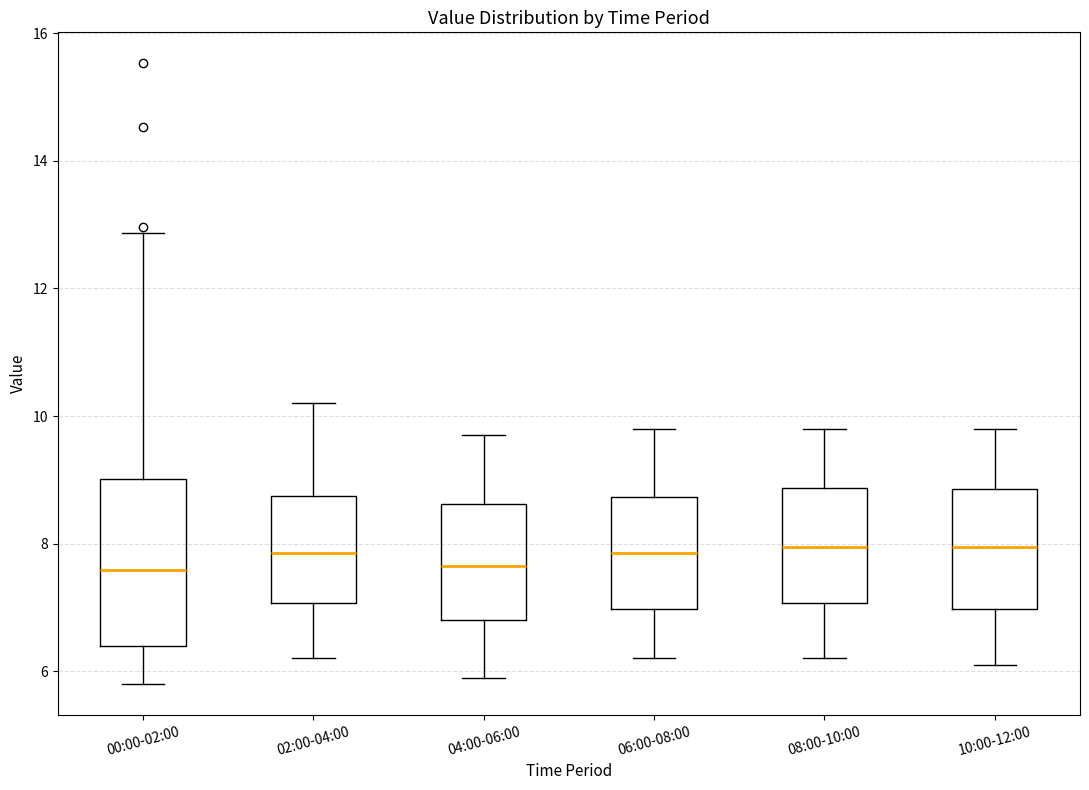

Reading left to right, transcribe this box plot: for each box, give where its median line is, the range the box spans, and where its two whiskers end, as read against the y-axis. The values are not printed on the chart, so give them approximately, as read against the axis.

00:00-02:00: median 7.6, box 6.4 to 9.0, whiskers 5.8 to 12.8
02:00-04:00: median 7.8, box 7.0 to 8.8, whiskers 6.2 to 10.2
04:00-06:00: median 7.6, box 6.8 to 8.6, whiskers 6.0 to 9.8
06:00-08:00: median 7.8, box 7.0 to 8.8, whiskers 6.2 to 9.8
08:00-10:00: median 8.0, box 7.0 to 8.8, whiskers 6.2 to 9.8
10:00-12:00: median 8.0, box 7.0 to 8.8, whiskers 6.2 to 9.8